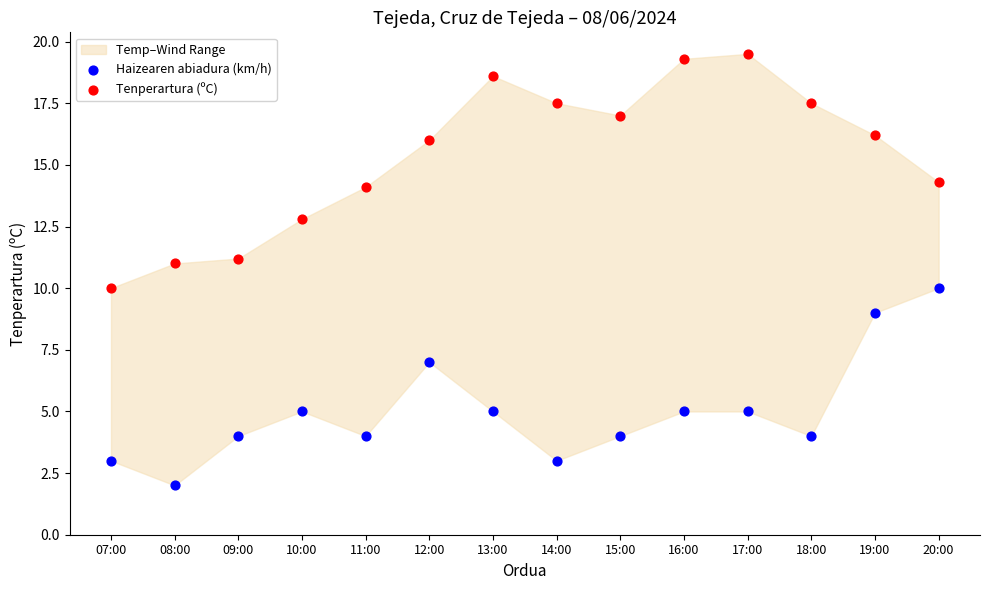

Which series has the largest Y range (max minus min)?

Tenperartura (ºC)